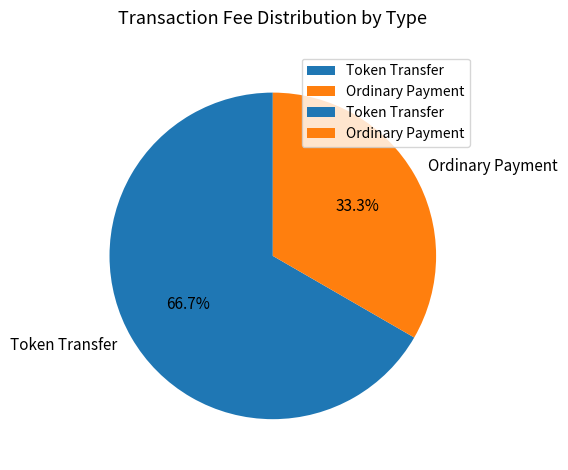

What percentage is the Token Transfer slice, to the nearest percent?

67%